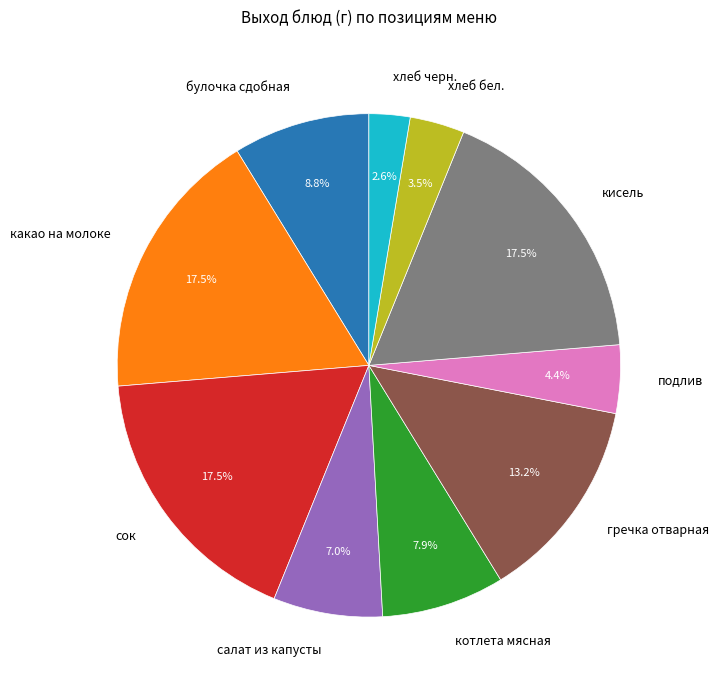

What percentage do салат из капусты and булочка сдобная together represent?

15.8%